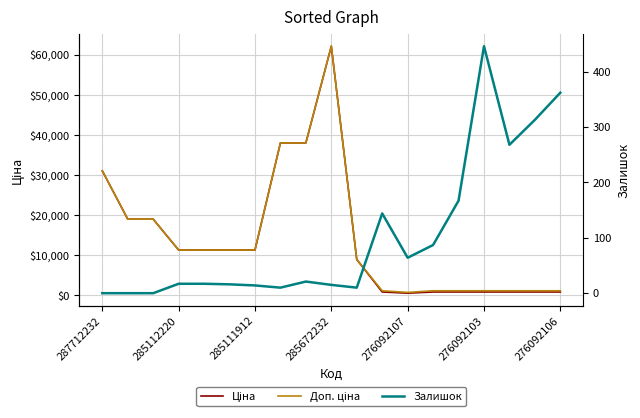

In Доп. ціна, how many points are higher than both neighbors (excluding endpoints)?

1